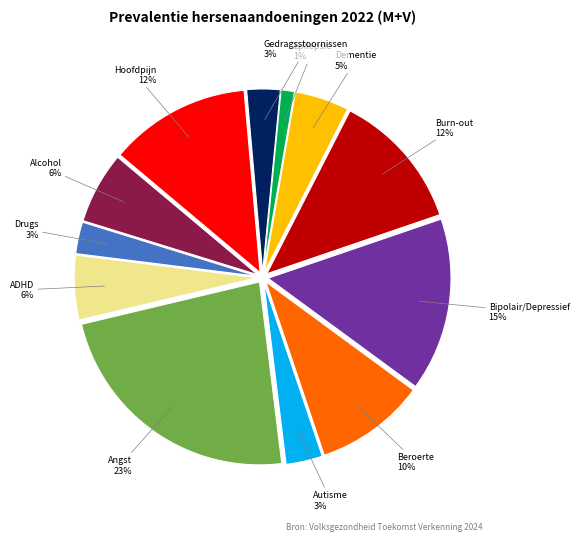

Is there any slice that represents more than half of the pie?

No